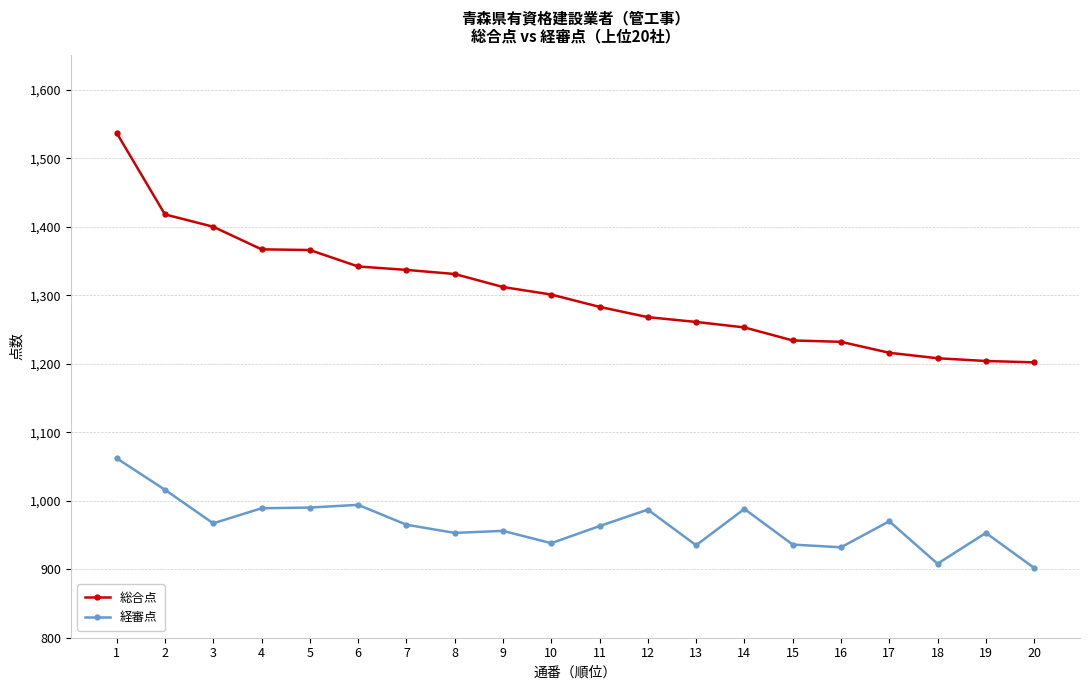

At how many categories does at least one series exceed 1137?

20